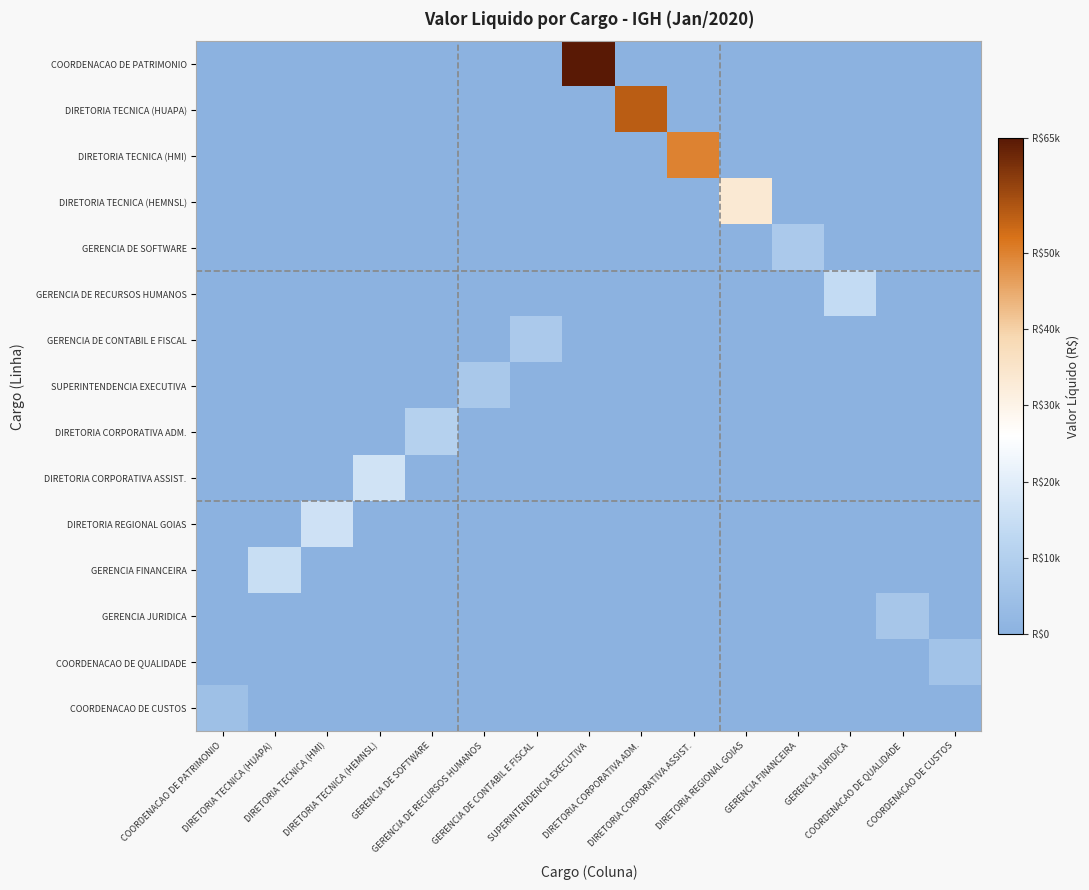

Which has a higher value, DIRETORIA TECNICA (HUAPA) or DIRETORIA CORPORATIVA ASSIST.?

DIRETORIA TECNICA (HUAPA)